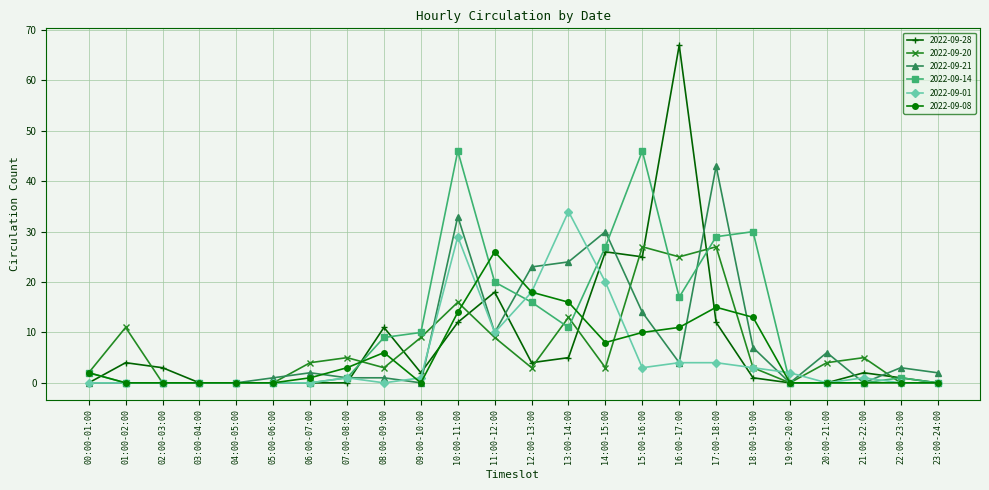

What is the average value of the 2022-09-01 series?

5